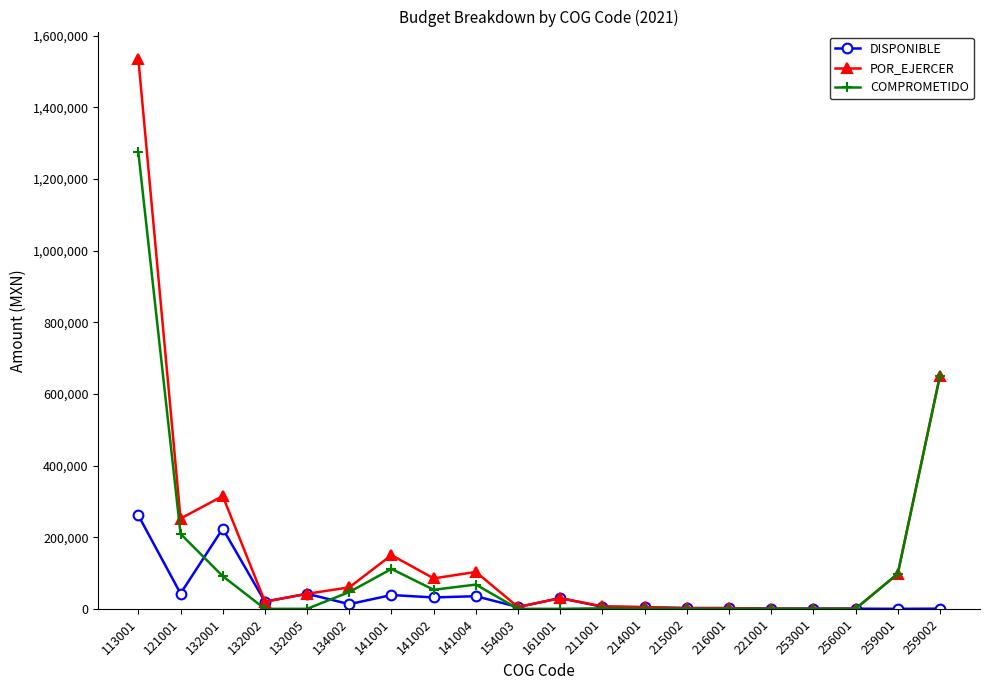

Which category has the highest value in the DISPONIBLE series?

113001